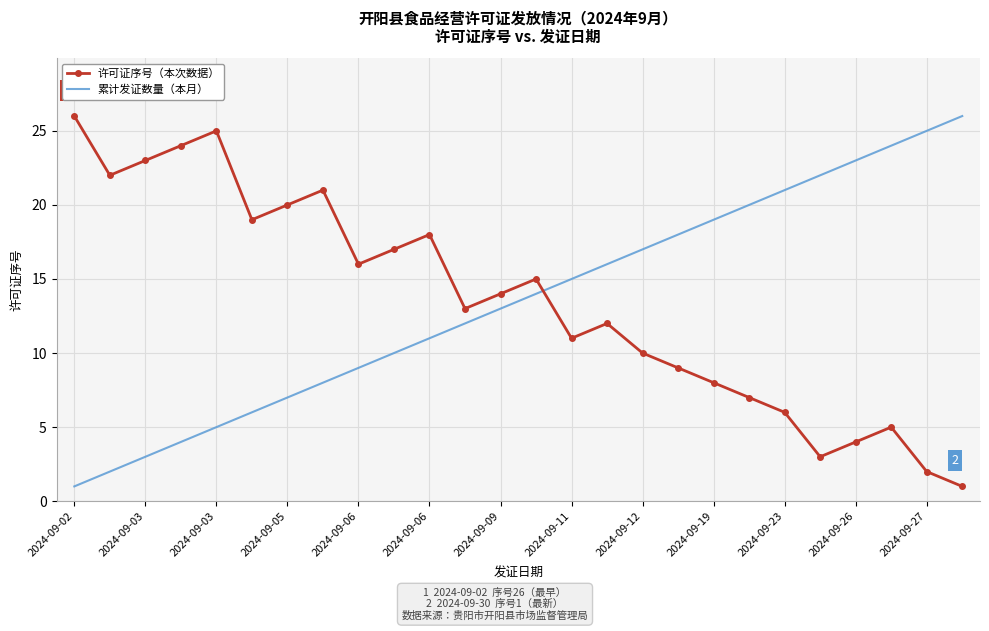

What is the highest value of the 累计发证数量（本月） series?

26